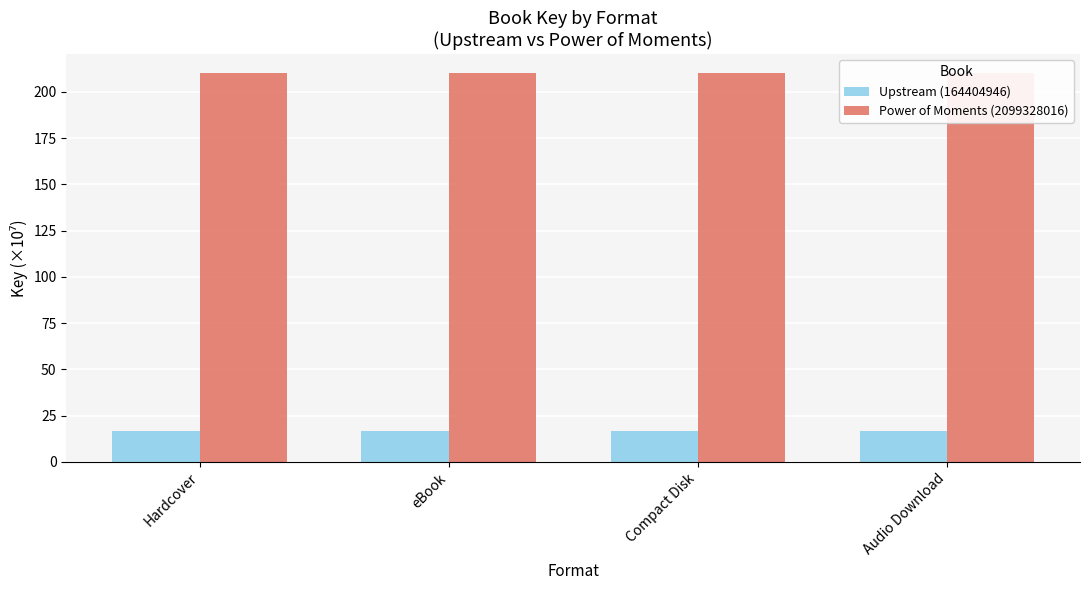

How many categories are shown in the chart?

4